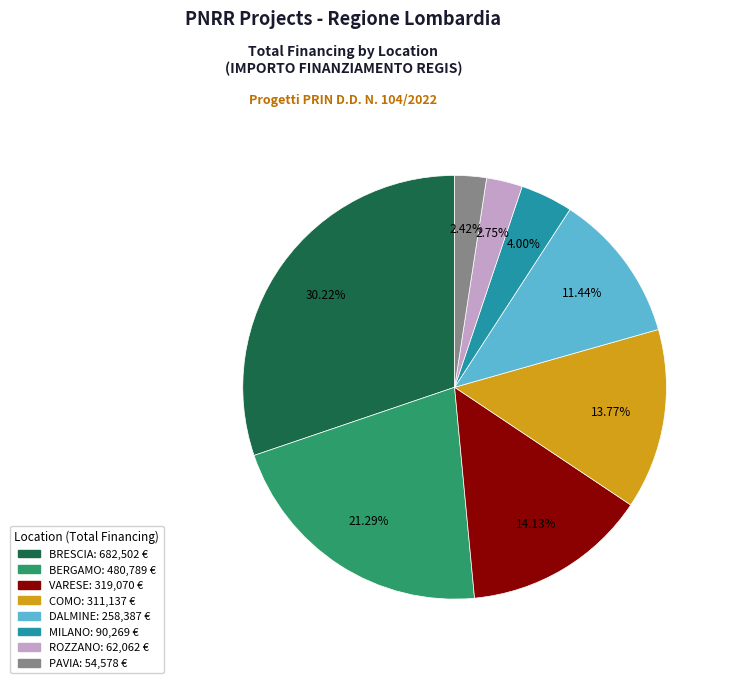

Does any single category account for the majority?

No